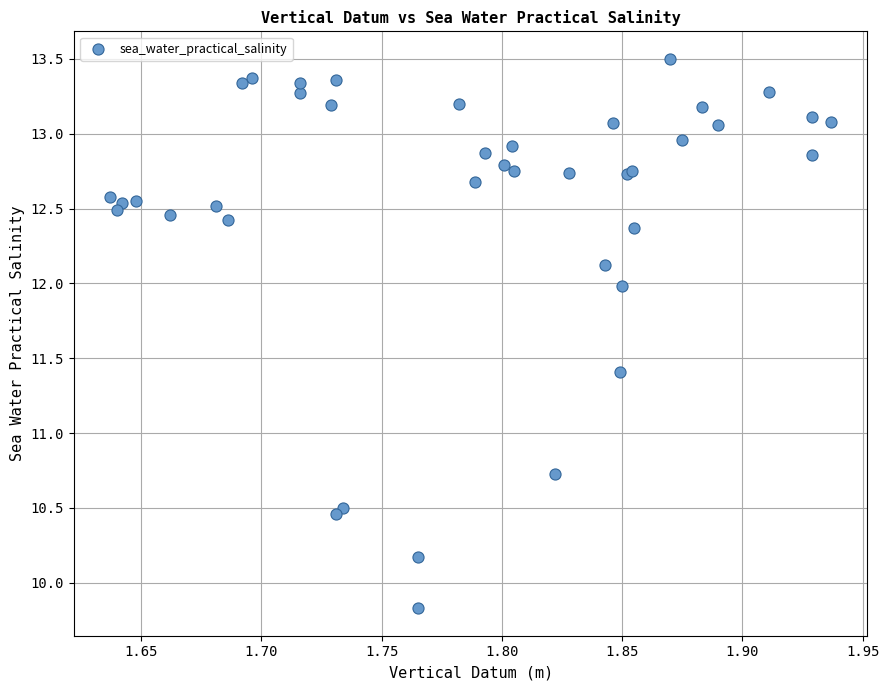

What Y value in the scatter plot is closest to 11?

10.7